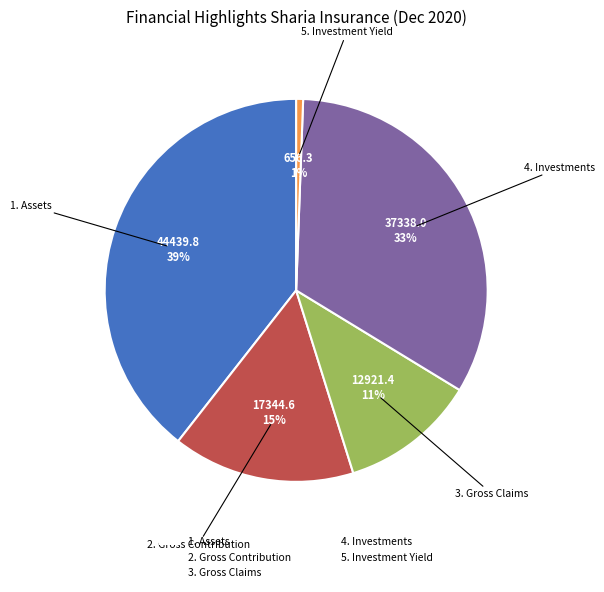

To the nearest percent, what is the difference between the 4. Investments and 2. Gross Contribution slice percentages?

18%